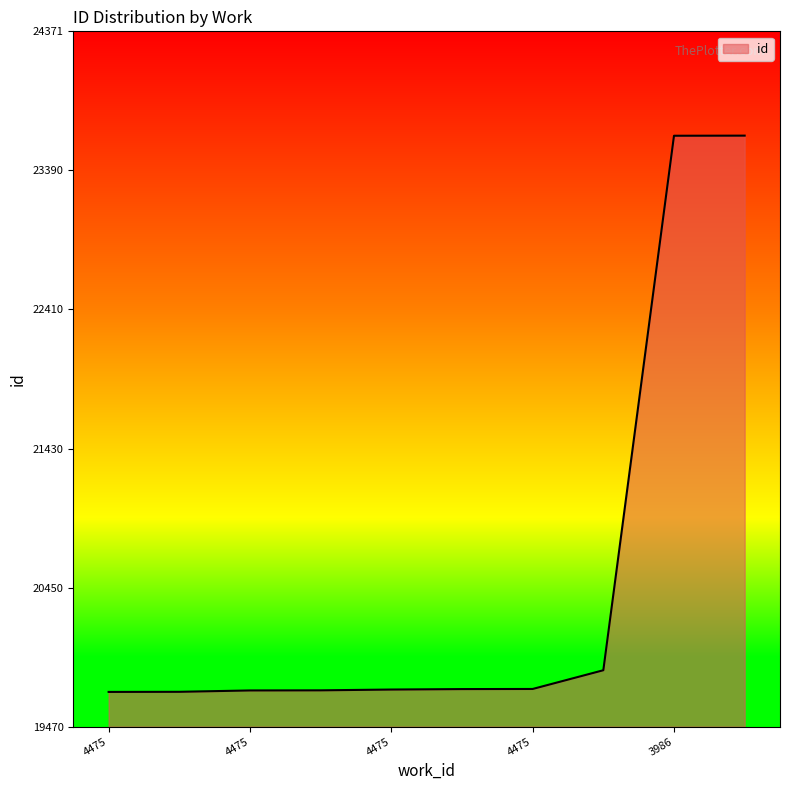

Is this an area chart (filled region under the line)?

Yes